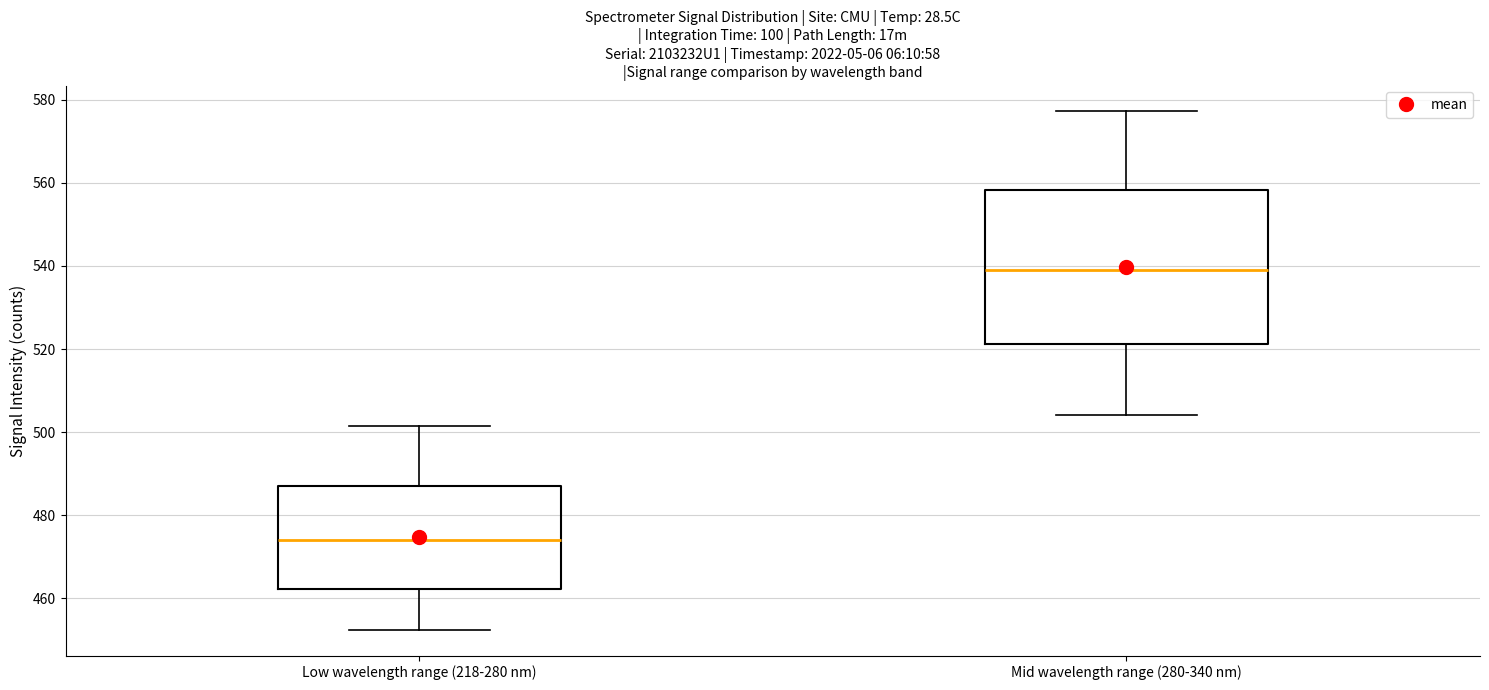

Reading left to right, transcribe this box plot: for each box, give where its median line is, the range the box spans, and where its two whiskers end, as read against the y-axis. The values are not printed on the chart, so give them approximately, as read against the axis.

Low wavelength range (218-280 nm): median 474, box 462 to 488, whiskers 452 to 502
Mid wavelength range (280-340 nm): median 540, box 522 to 558, whiskers 504 to 578